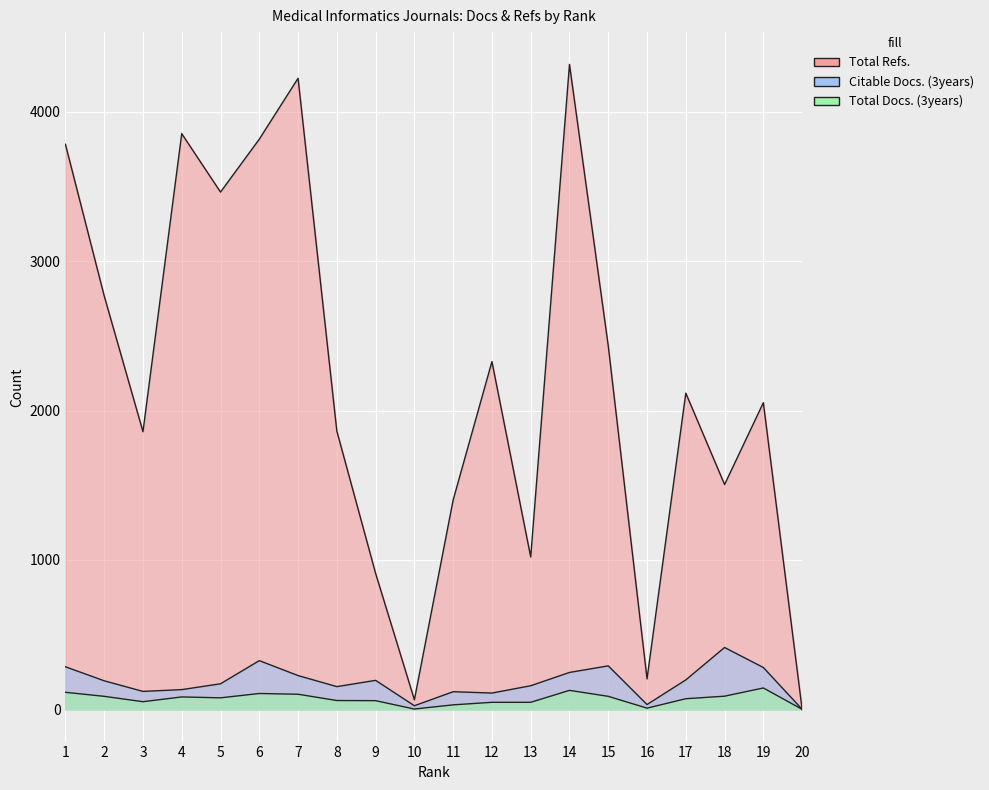

The Total Refs. series shows 1286 at 15. True or false?

False